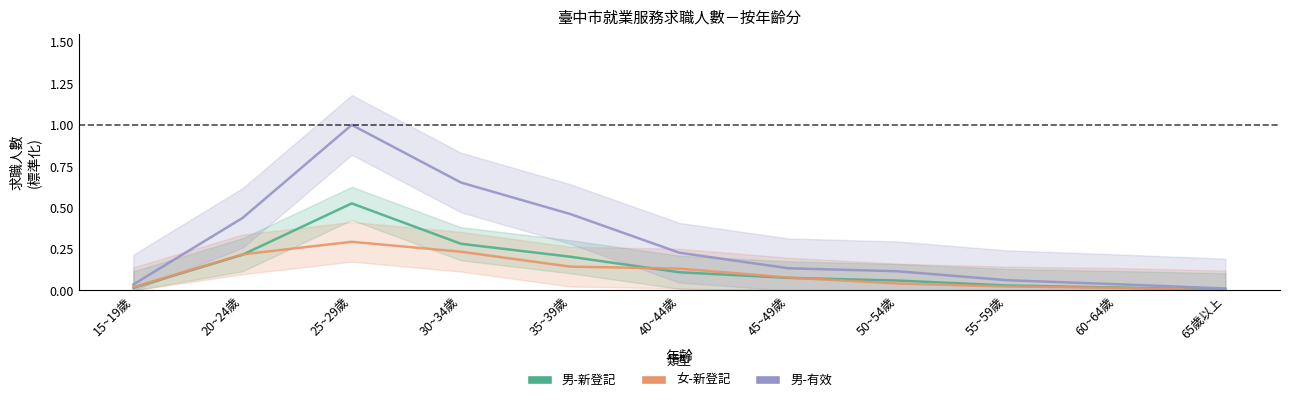

List the series in order of their overall mean, lowest first.

女-新登記, 男-新登記, 男-有效